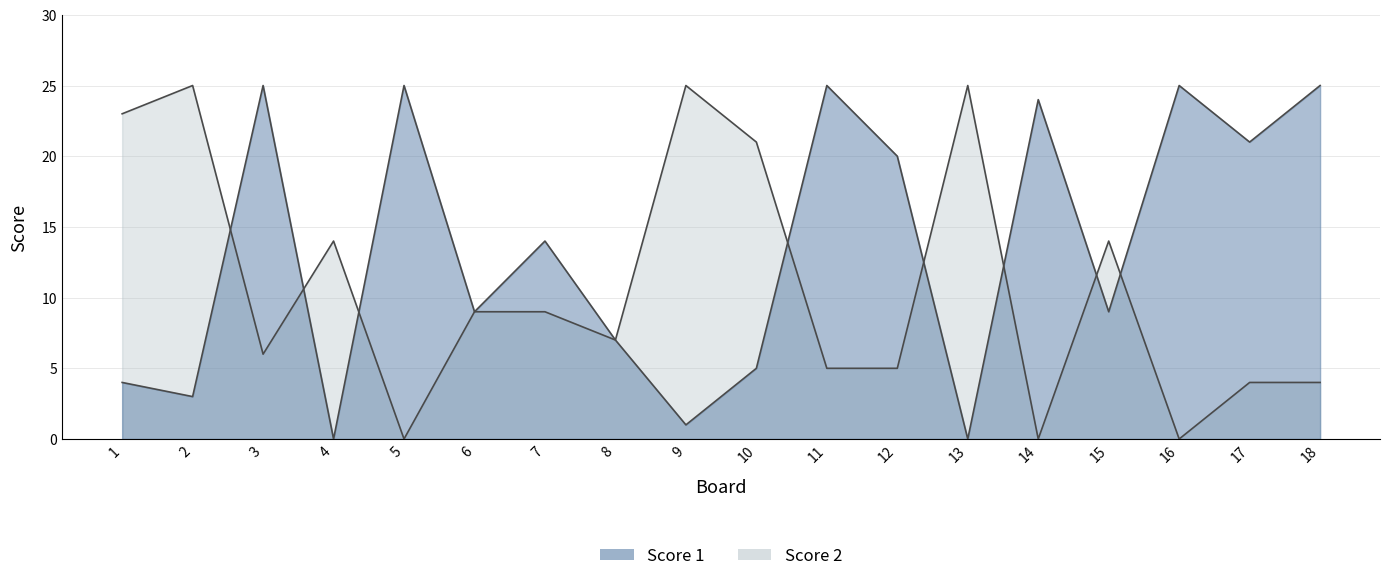

What is the difference between the second highest and minimum values in the Score 1 series?

25